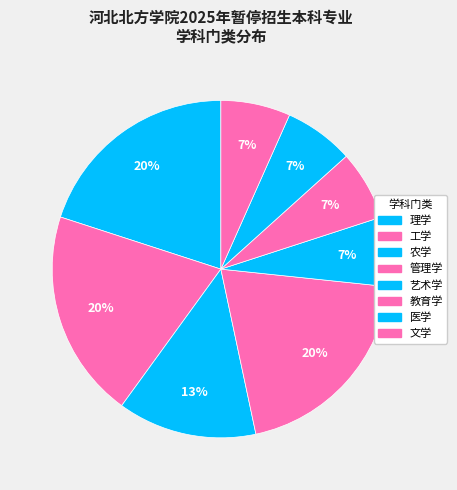

How much of the chart is everything except 医学?

93.3%